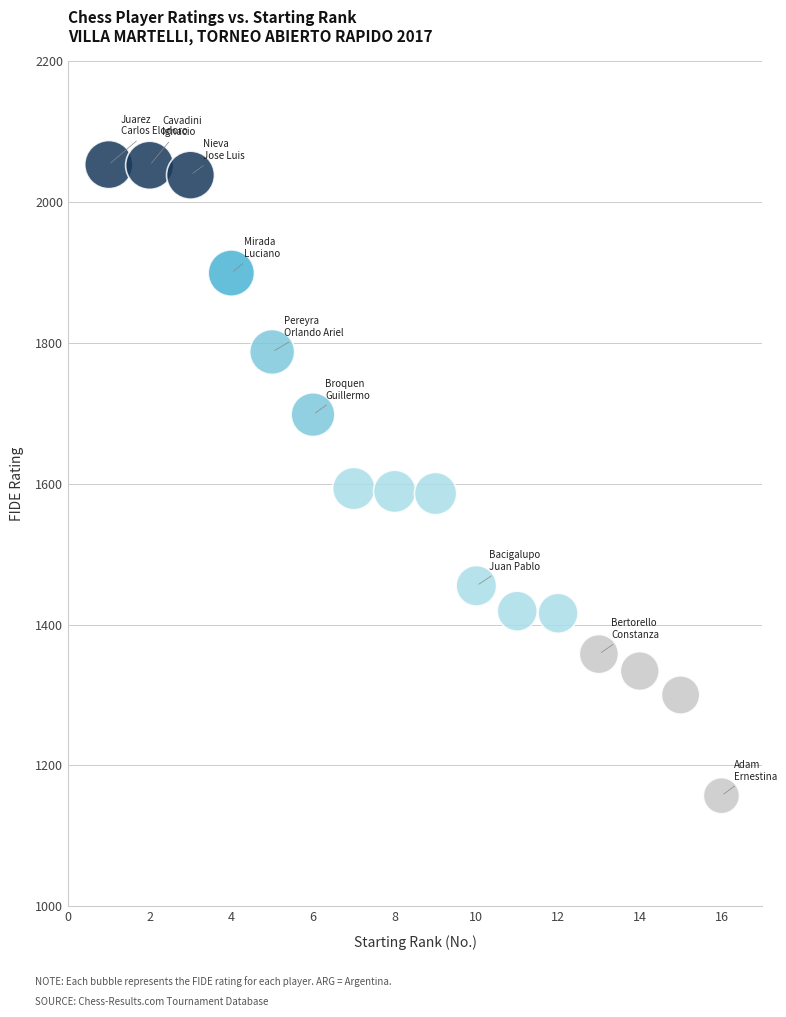

What is the range of X values (max minus min)?

15